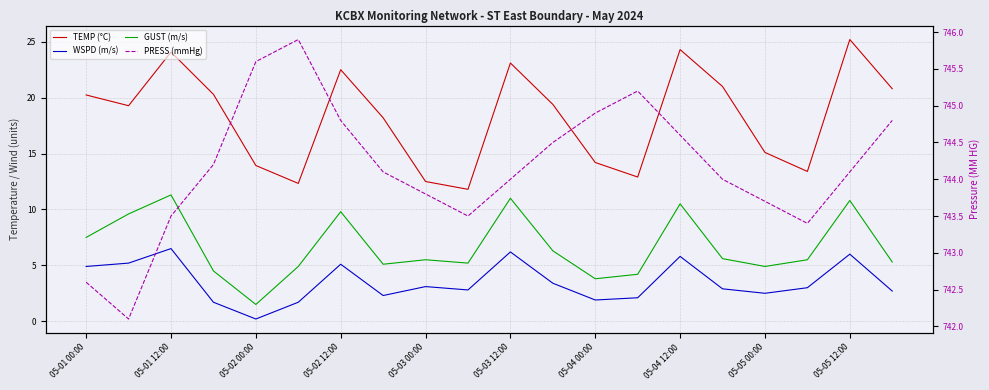

How many series are shown in this chart?

4